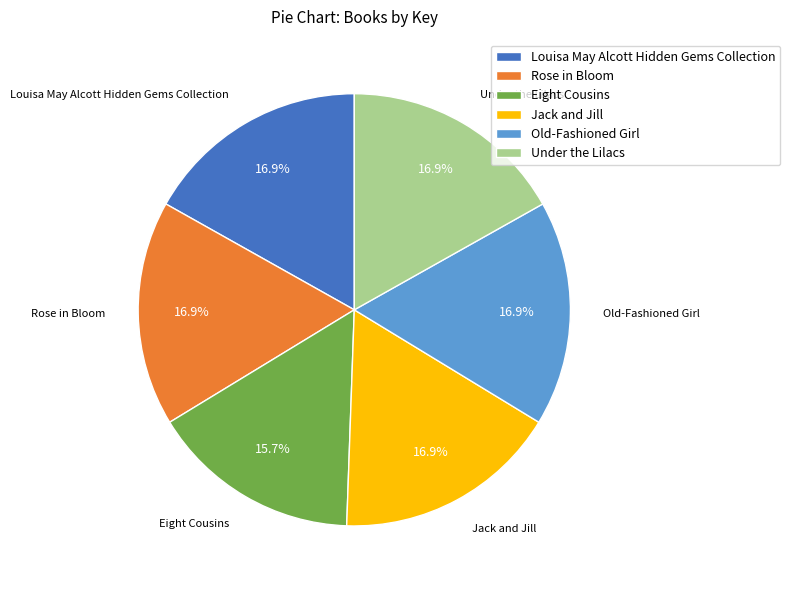

How many slices are in this pie chart?

6